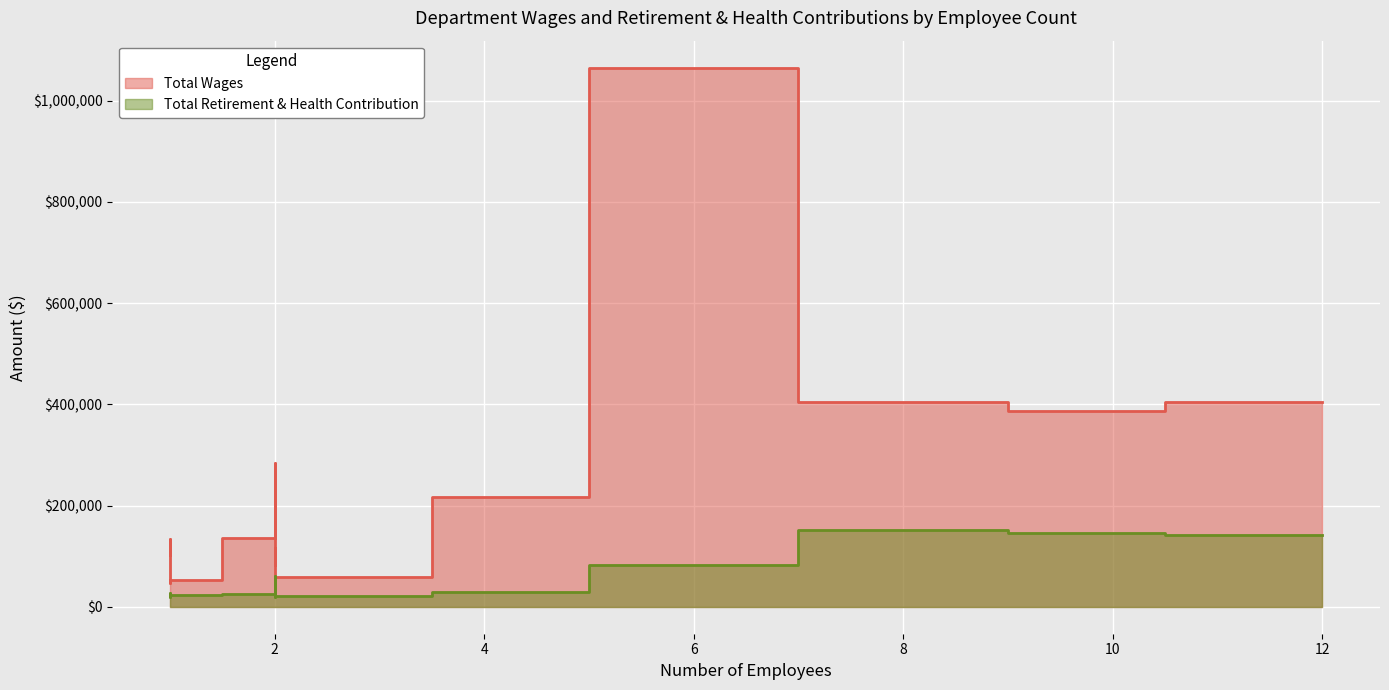

True or false: Total Wages and Total Retirement & Health Contribution intersect in this chart.

False